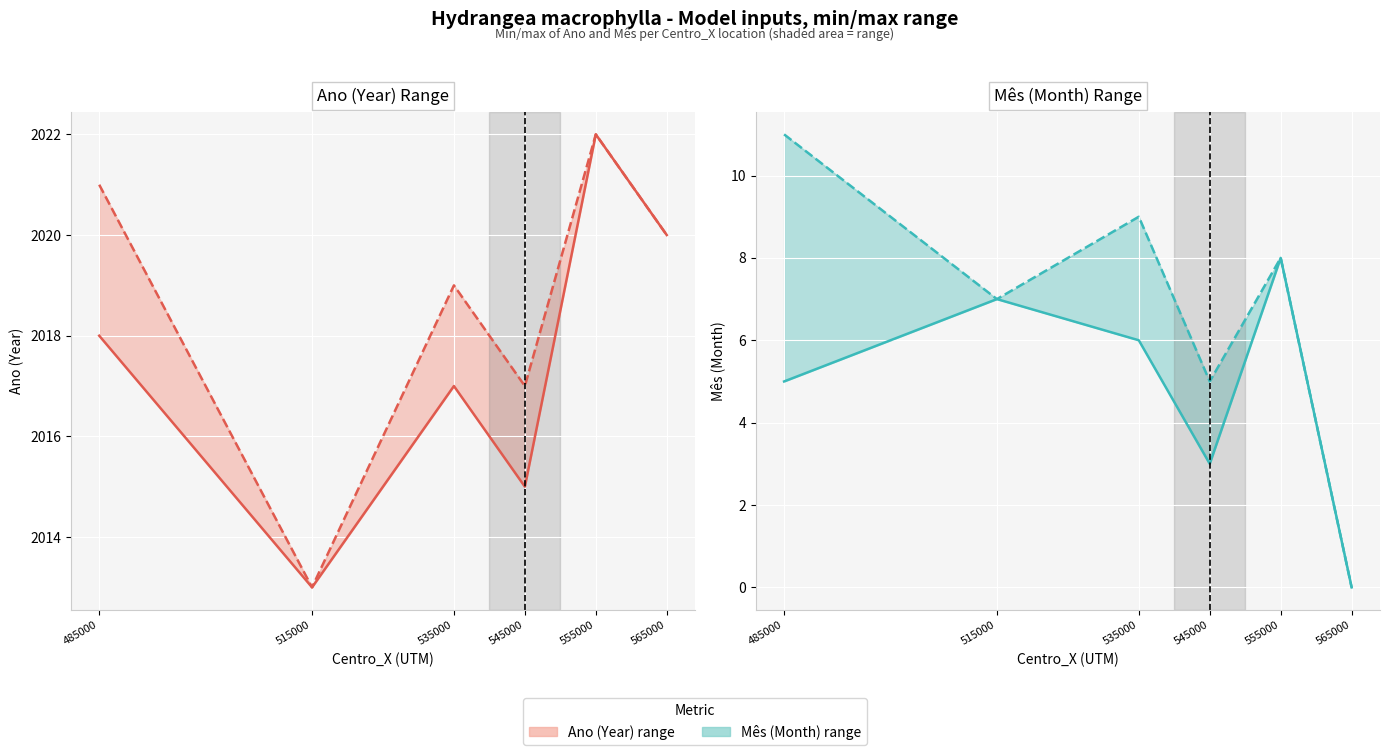

True or false: Min value and Max value intersect in this chart.

False